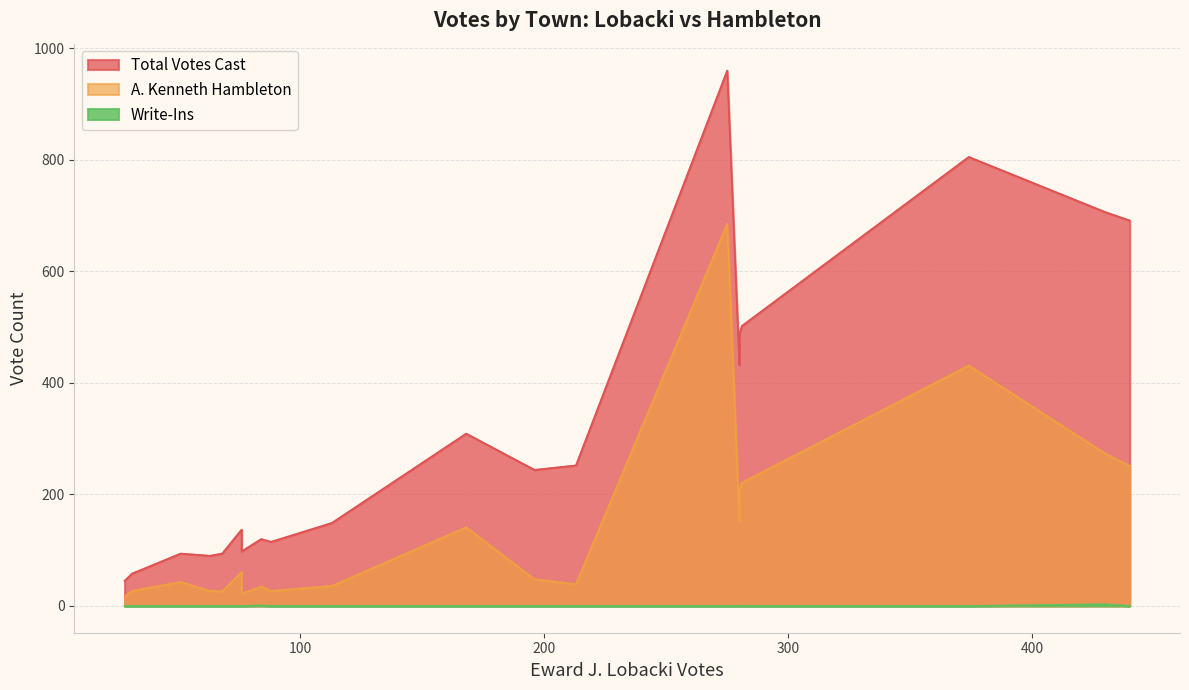

What is the difference between the maximum and minimum values in the A. Kenneth Hambleton series?

668